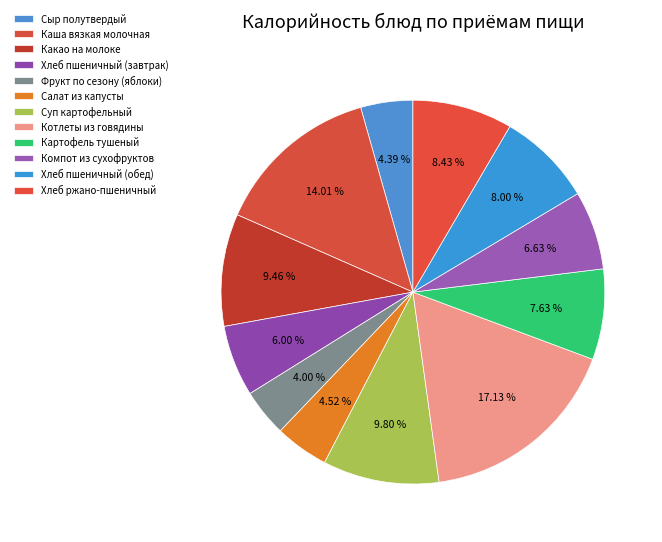

What is the smallest slice in the pie chart?

Фрукт по сезону (яблоки)